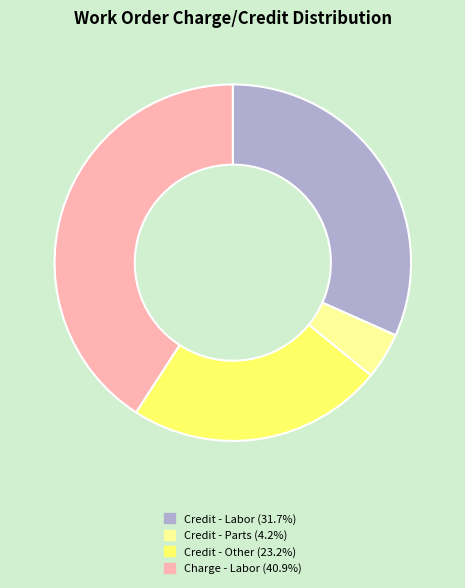

Does any single category account for the majority?

No